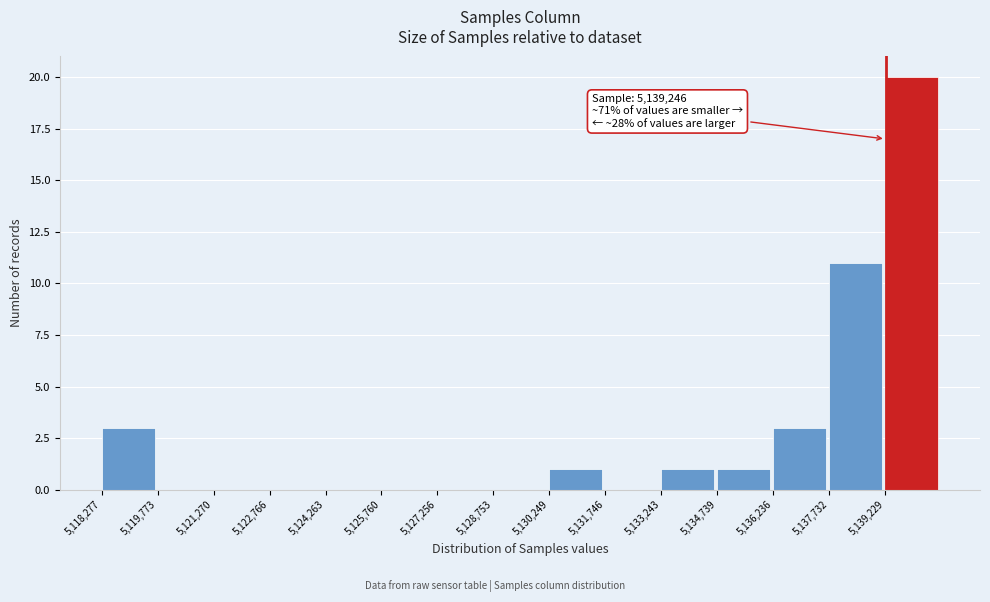

Which range on the x-axis has the tallest bar?

5139200 to 5140800